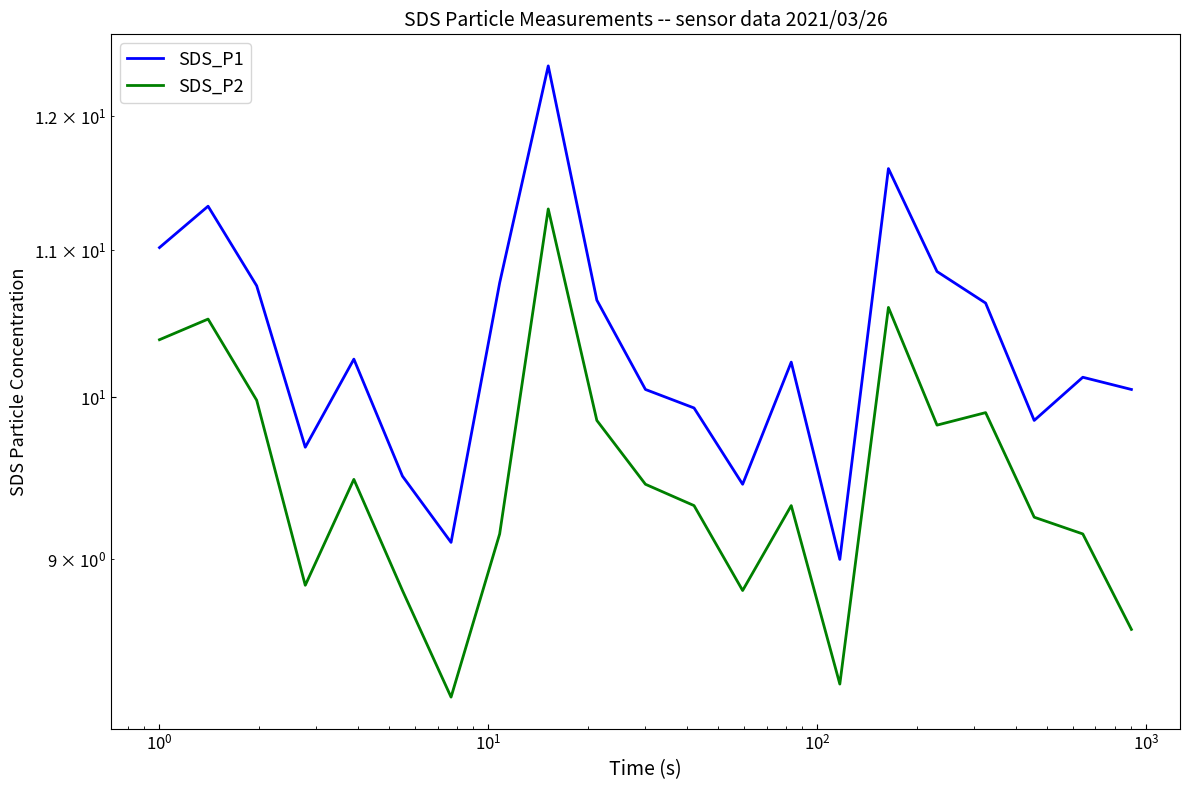

What are all the series names shown in the legend?

SDS_P1, SDS_P2